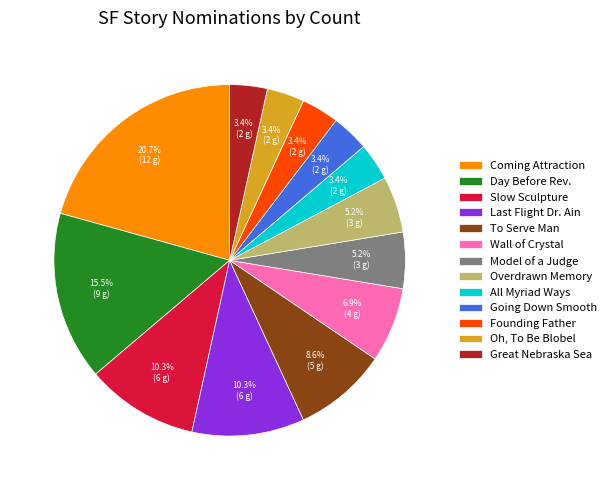

How many slices are in this pie chart?

13